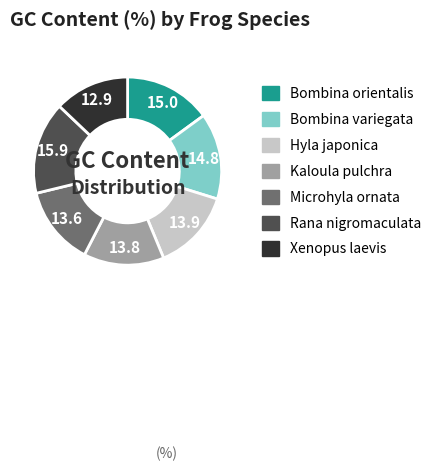

Do Bombina variegata and Kaloula pulchra together represent more than half of the pie?

No